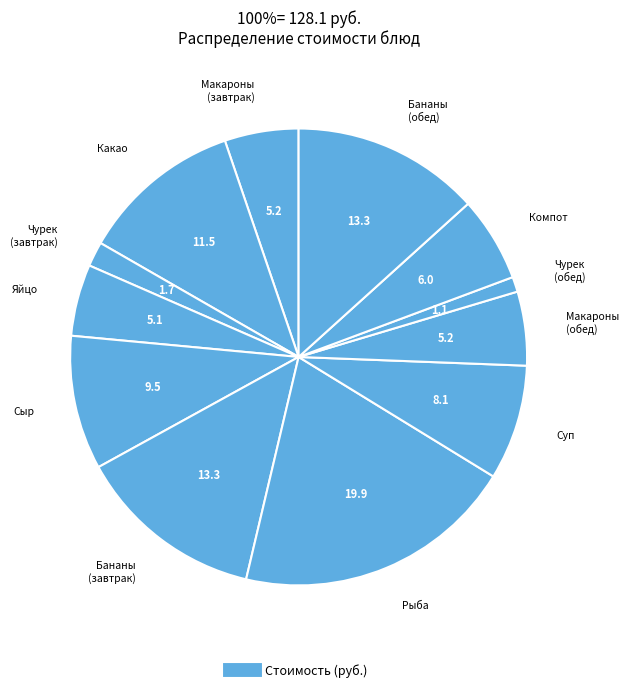

Count the number of slices in the pie.

12